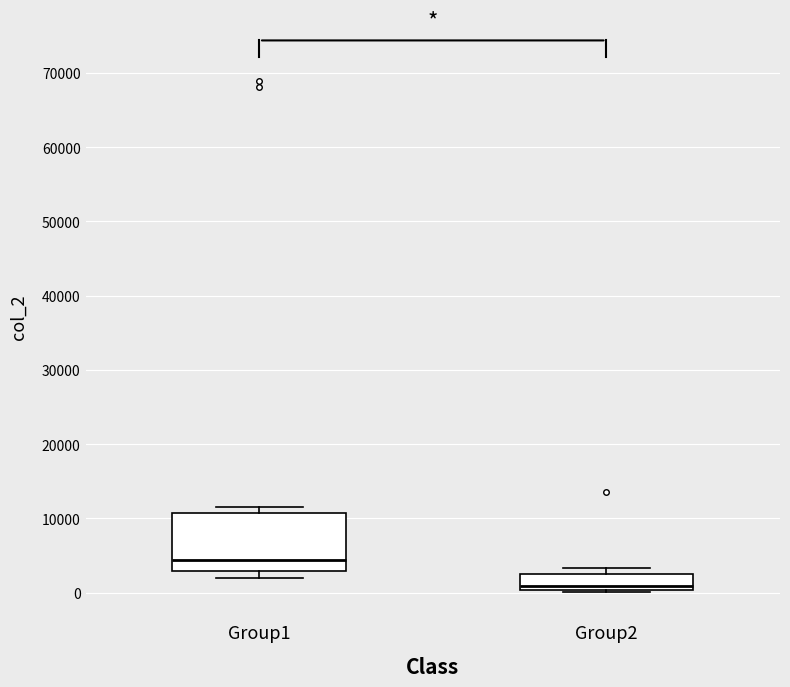

Where is the upper edge of the box for Group2 on the y-axis? The values are not printed on the chart, so give them approximately, as read against the axis.

2000